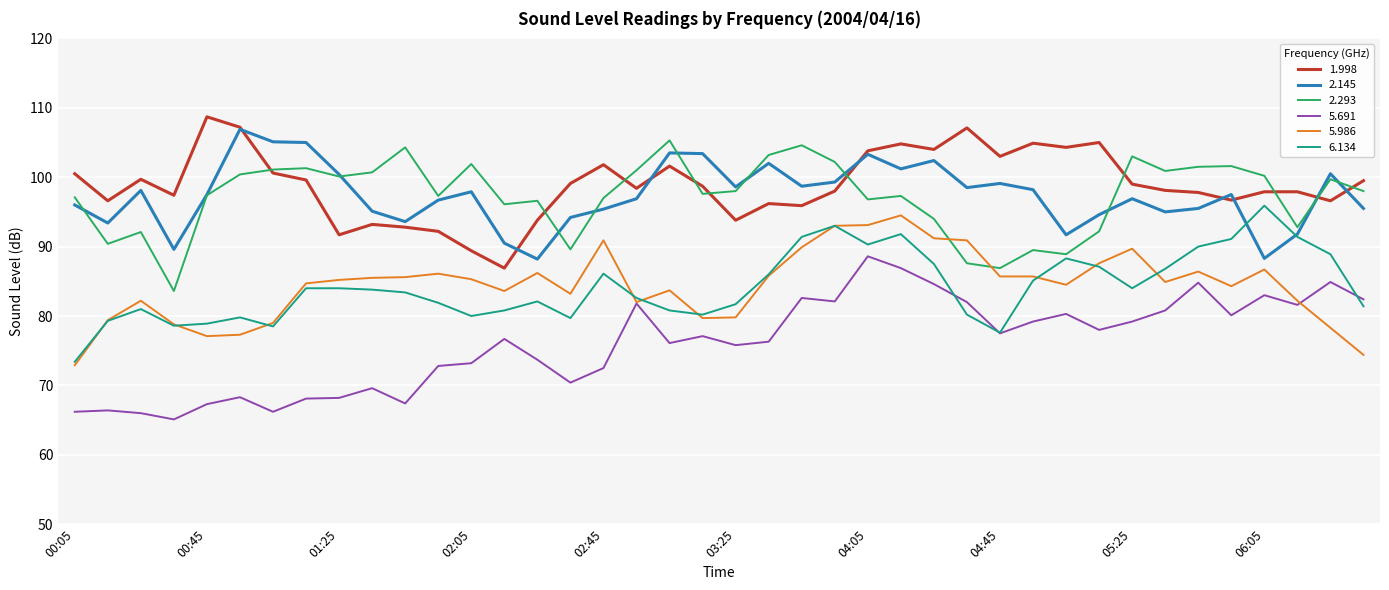

How many series are shown in this chart?

6